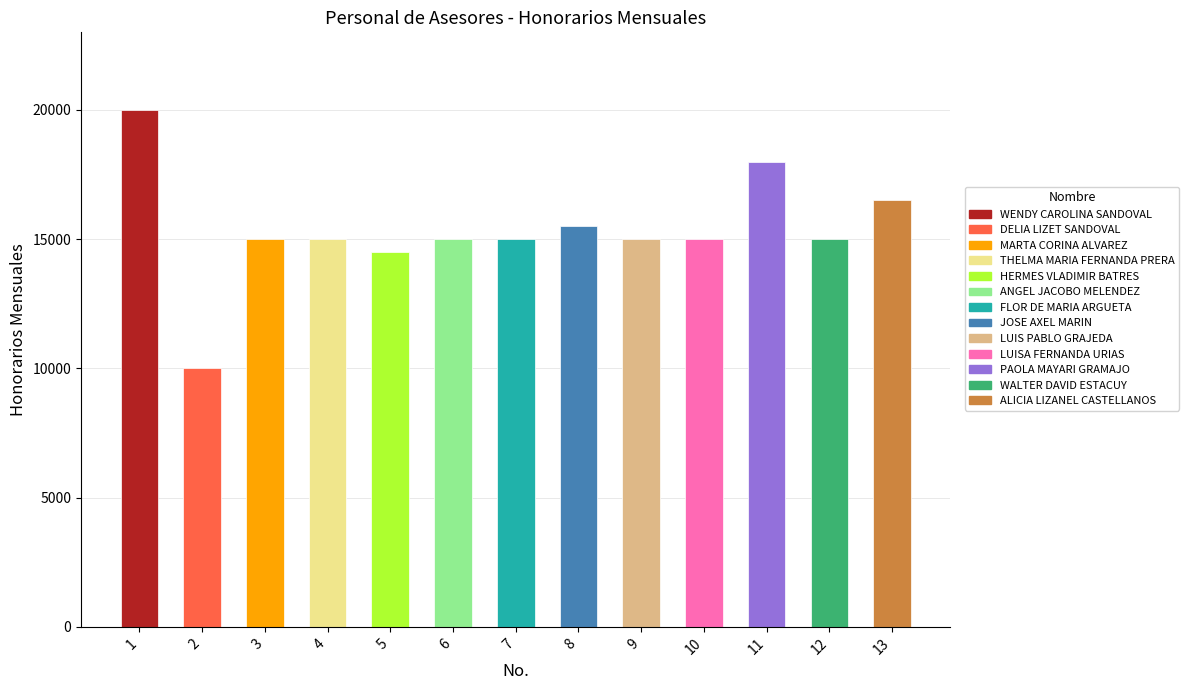

Rank the categories by value from lowest to highest.

2, 5, 3, 4, 6, 7, 9, 10, 12, 8, 13, 11, 1